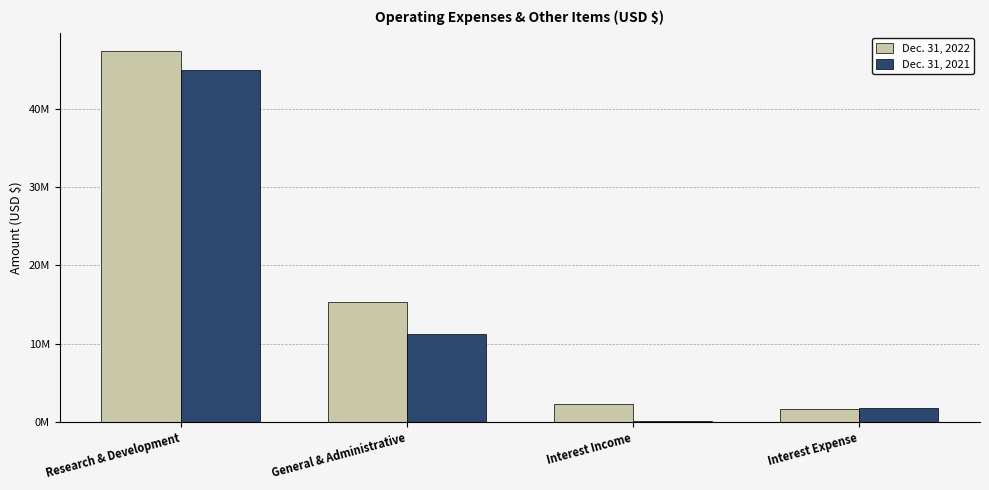

What is the label of the 4th bar from the right?

Research & Development